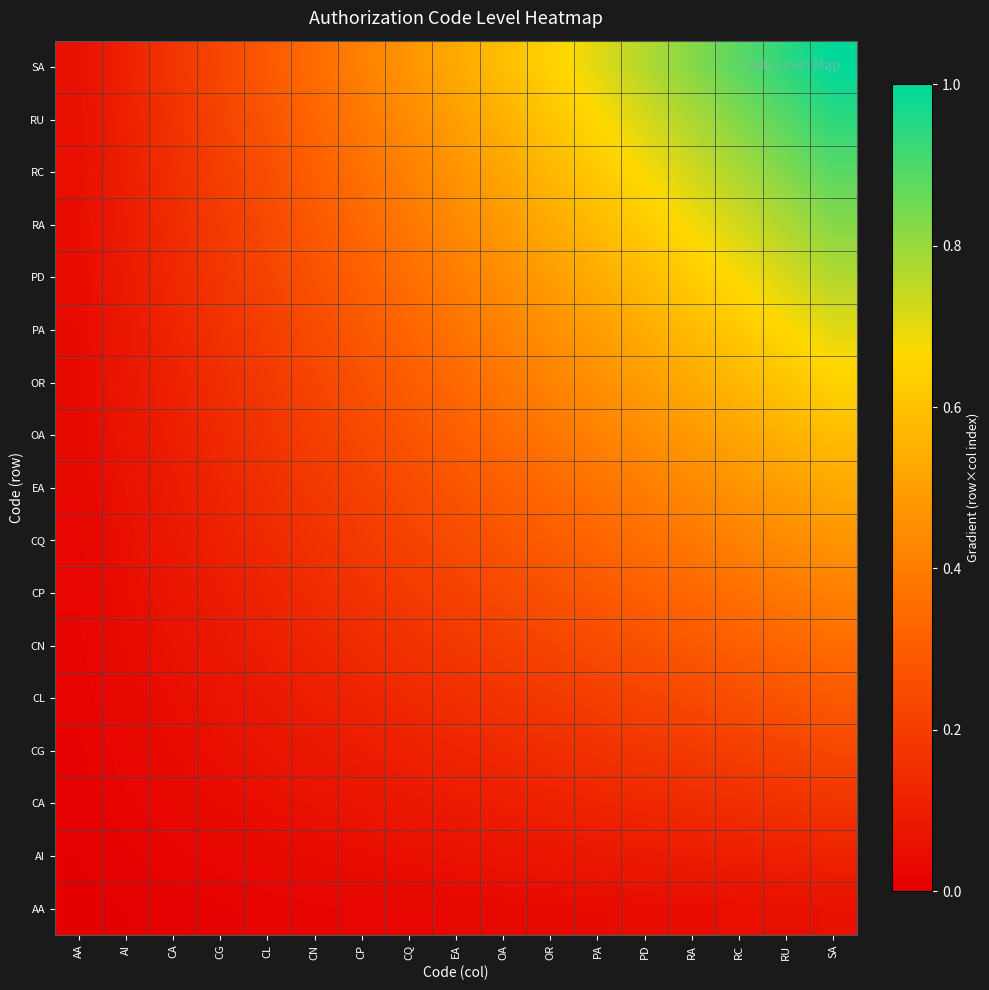

Reading left to right, transcribe all the data shown in this chart.

AA: AA=0.0	AI=0.0	CA=0.0	CG=0.0	CL=0.0	CN=0.0	CP=0.0	CQ=0.0	EA=0.0	OA=0.0	OR=0.0	PA=0.0	PD=0.0	RA=0.0	RC=0.0	RU=0.1	SA=0.1
AI: AA=0.0	AI=0.0	CA=0.0	CG=0.0	CL=0.0	CN=0.0	CP=0.0	CQ=0.1	EA=0.1	OA=0.1	OR=0.1	PA=0.1	PD=0.1	RA=0.1	RC=0.1	RU=0.1	SA=0.1
CA: AA=0.0	AI=0.0	CA=0.0	CG=0.0	CL=0.0	CN=0.1	CP=0.1	CQ=0.1	EA=0.1	OA=0.1	OR=0.1	PA=0.1	PD=0.1	RA=0.1	RC=0.2	RU=0.2	SA=0.2
CG: AA=0.0	AI=0.0	CA=0.0	CG=0.1	CL=0.1	CN=0.1	CP=0.1	CQ=0.1	EA=0.1	OA=0.1	OR=0.1	PA=0.2	PD=0.2	RA=0.2	RC=0.2	RU=0.2	SA=0.2
CL: AA=0.0	AI=0.0	CA=0.0	CG=0.1	CL=0.1	CN=0.1	CP=0.1	CQ=0.1	EA=0.2	OA=0.2	OR=0.2	PA=0.2	PD=0.2	RA=0.2	RC=0.3	RU=0.3	SA=0.3
CN: AA=0.0	AI=0.0	CA=0.1	CG=0.1	CL=0.1	CN=0.1	CP=0.1	CQ=0.2	EA=0.2	OA=0.2	OR=0.2	PA=0.2	PD=0.3	RA=0.3	RC=0.3	RU=0.3	SA=0.4
CP: AA=0.0	AI=0.0	CA=0.1	CG=0.1	CL=0.1	CN=0.1	CP=0.2	CQ=0.2	EA=0.2	OA=0.2	OR=0.3	PA=0.3	PD=0.3	RA=0.3	RC=0.4	RU=0.4	SA=0.4
CQ: AA=0.0	AI=0.1	CA=0.1	CG=0.1	CL=0.1	CN=0.2	CP=0.2	CQ=0.2	EA=0.2	OA=0.3	OR=0.3	PA=0.3	PD=0.4	RA=0.4	RC=0.4	RU=0.4	SA=0.5
EA: AA=0.0	AI=0.1	CA=0.1	CG=0.1	CL=0.2	CN=0.2	CP=0.2	CQ=0.2	EA=0.3	OA=0.3	OR=0.3	PA=0.4	PD=0.4	RA=0.4	RC=0.5	RU=0.5	SA=0.5
OA: AA=0.0	AI=0.1	CA=0.1	CG=0.1	CL=0.2	CN=0.2	CP=0.2	CQ=0.3	EA=0.3	OA=0.3	OR=0.4	PA=0.4	PD=0.4	RA=0.5	RC=0.5	RU=0.6	SA=0.6
OR: AA=0.0	AI=0.1	CA=0.1	CG=0.1	CL=0.2	CN=0.2	CP=0.3	CQ=0.3	EA=0.3	OA=0.4	OR=0.4	PA=0.5	PD=0.5	RA=0.5	RC=0.6	RU=0.6	SA=0.6
PA: AA=0.0	AI=0.1	CA=0.1	CG=0.2	CL=0.2	CN=0.2	CP=0.3	CQ=0.3	EA=0.4	OA=0.4	OR=0.5	PA=0.5	PD=0.5	RA=0.6	RC=0.6	RU=0.7	SA=0.7
PD: AA=0.0	AI=0.1	CA=0.1	CG=0.2	CL=0.2	CN=0.3	CP=0.3	CQ=0.4	EA=0.4	OA=0.4	OR=0.5	PA=0.5	PD=0.6	RA=0.6	RC=0.7	RU=0.7	SA=0.8
RA: AA=0.0	AI=0.1	CA=0.1	CG=0.2	CL=0.2	CN=0.3	CP=0.3	CQ=0.4	EA=0.4	OA=0.5	OR=0.5	PA=0.6	PD=0.6	RA=0.7	RC=0.7	RU=0.8	SA=0.8
RC: AA=0.0	AI=0.1	CA=0.2	CG=0.2	CL=0.3	CN=0.3	CP=0.4	CQ=0.4	EA=0.5	OA=0.5	OR=0.6	PA=0.6	PD=0.7	RA=0.7	RC=0.8	RU=0.8	SA=0.9
RU: AA=0.1	AI=0.1	CA=0.2	CG=0.2	CL=0.3	CN=0.3	CP=0.4	CQ=0.4	EA=0.5	OA=0.6	OR=0.6	PA=0.7	PD=0.7	RA=0.8	RC=0.8	RU=0.9	SA=0.9
SA: AA=0.1	AI=0.1	CA=0.2	CG=0.2	CL=0.3	CN=0.4	CP=0.4	CQ=0.5	EA=0.5	OA=0.6	OR=0.6	PA=0.7	PD=0.8	RA=0.8	RC=0.9	RU=0.9	SA=1.0